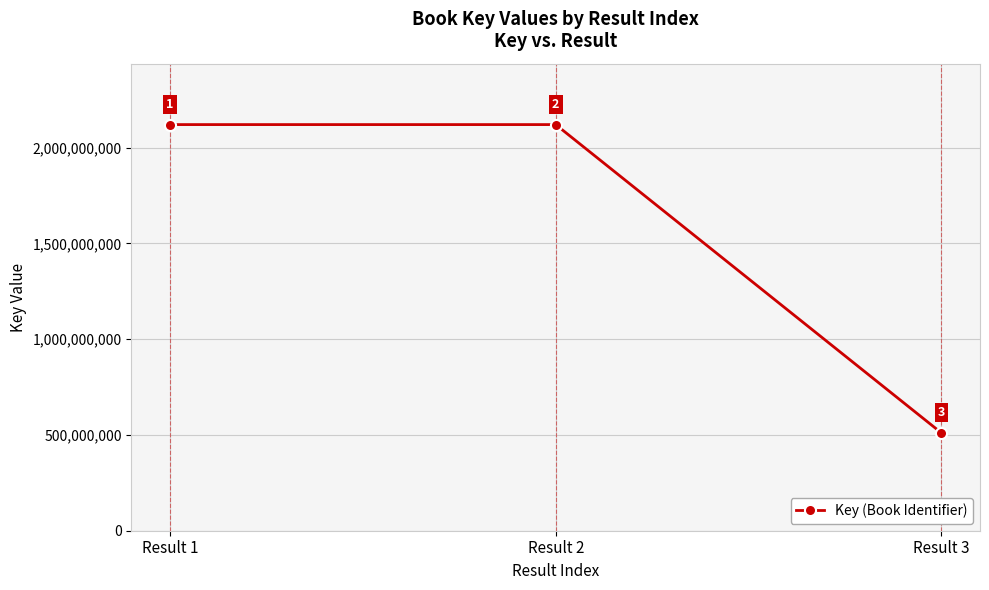

Is it true that the value at Result 1 is 2120384949?

True